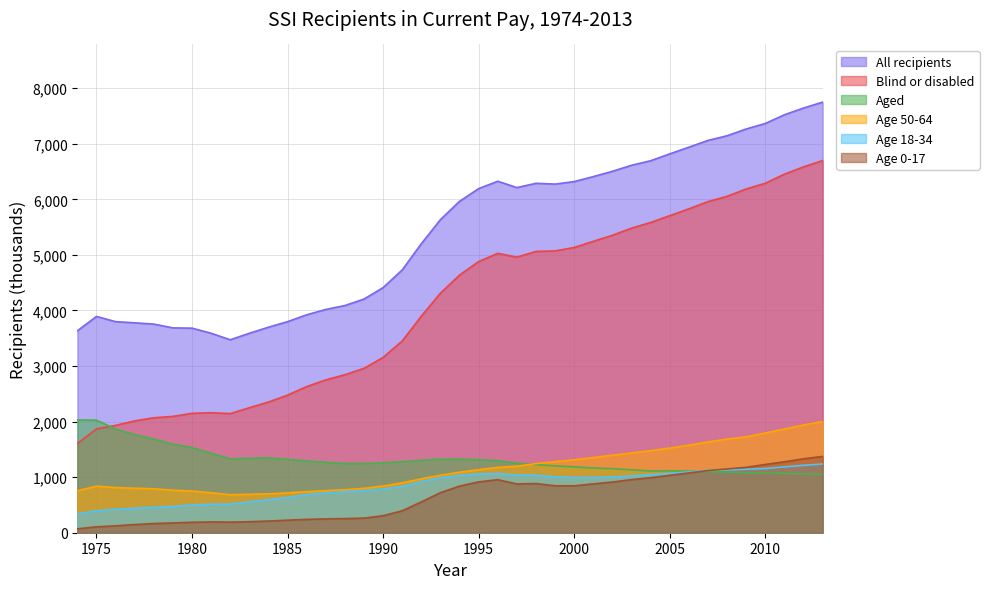

What are all the series names shown in the legend?

All recipients, Blind or disabled, Aged, Age 50-64, Age 18-34, Age 0-17